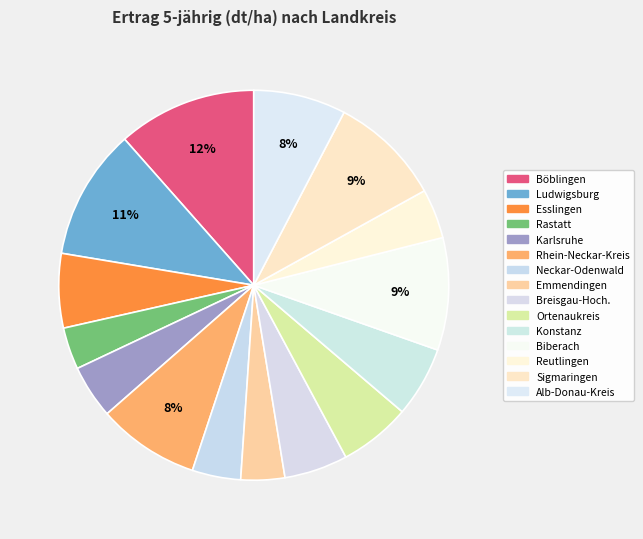

Combined, what portion of the pie is Ortenaukreis and Biberach?

15.3%